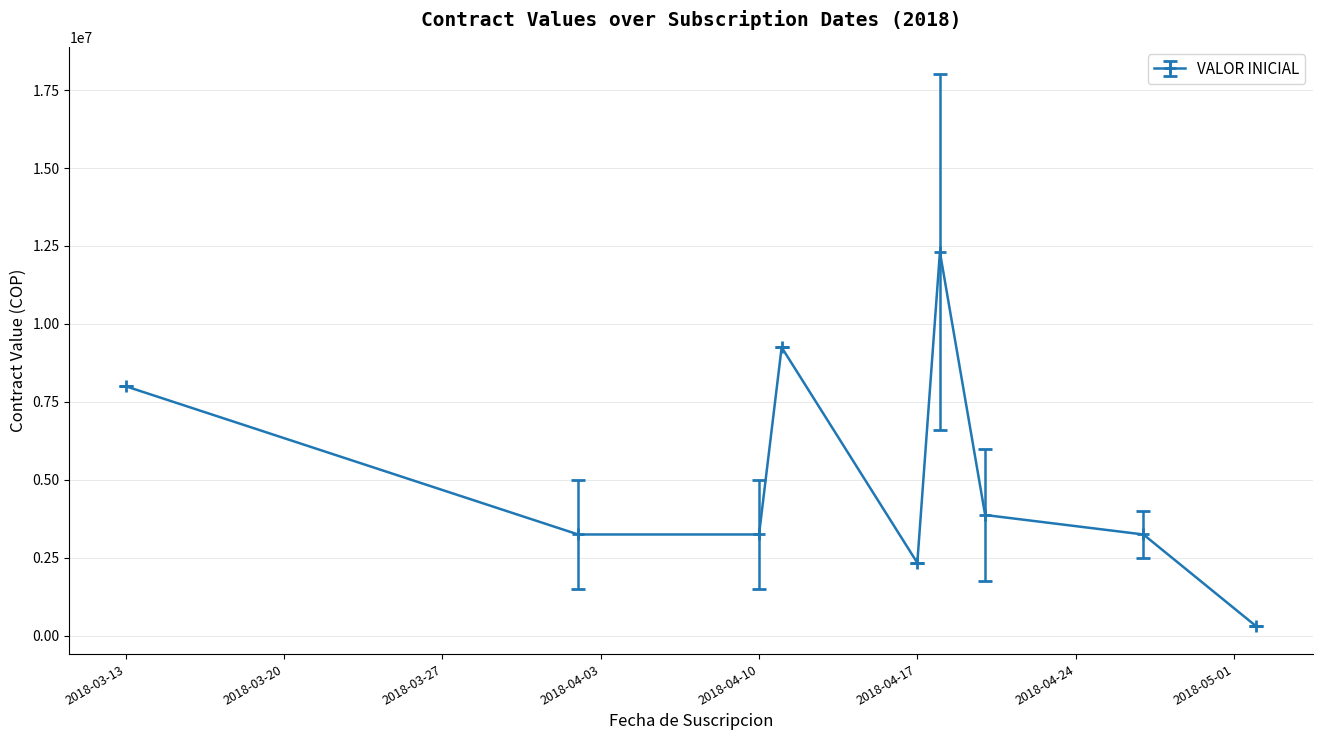

True or false: the data has more than 0 interior local peaks.

True